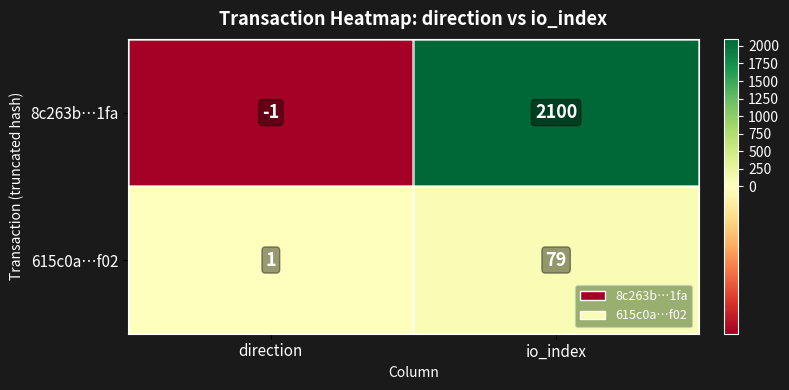

Between direction and io_index, which series saw the biggest shift?

8c263b…1fa